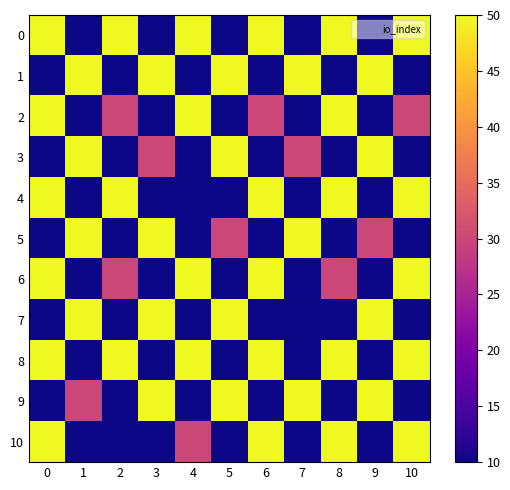

At 10, list the series in order from smallest to largest.

1, 3, 5, 7, 9, 2, 0, 4, 6, 8, 10